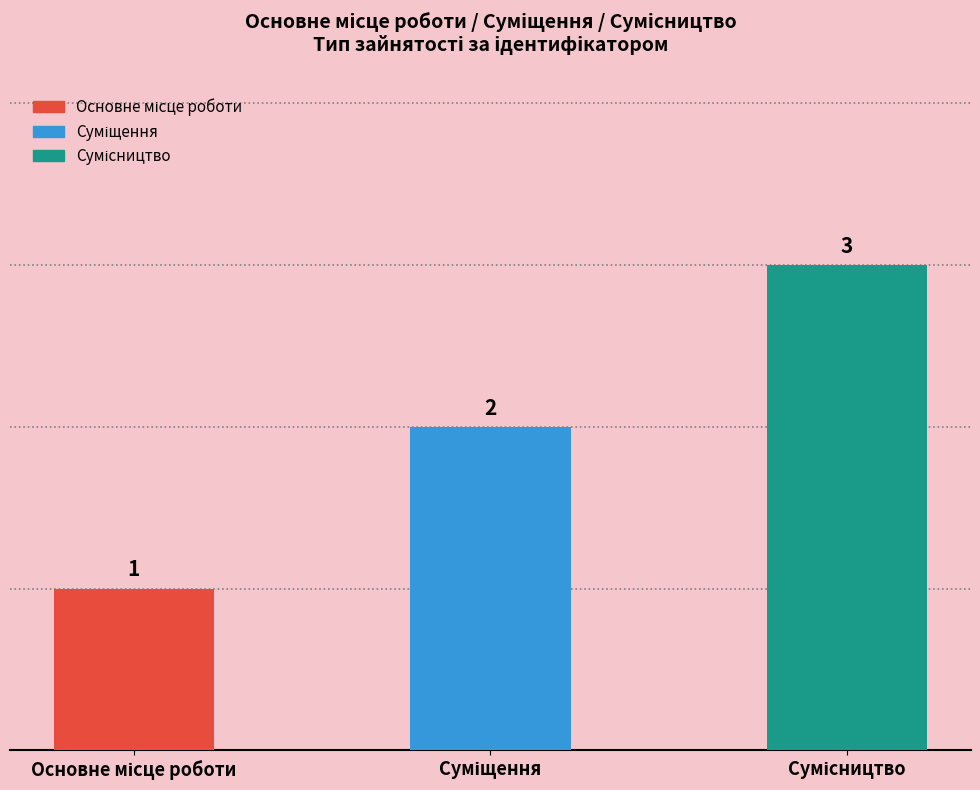

What is the ratio of the value at Сумісництво to the value at Суміщення?

1.5